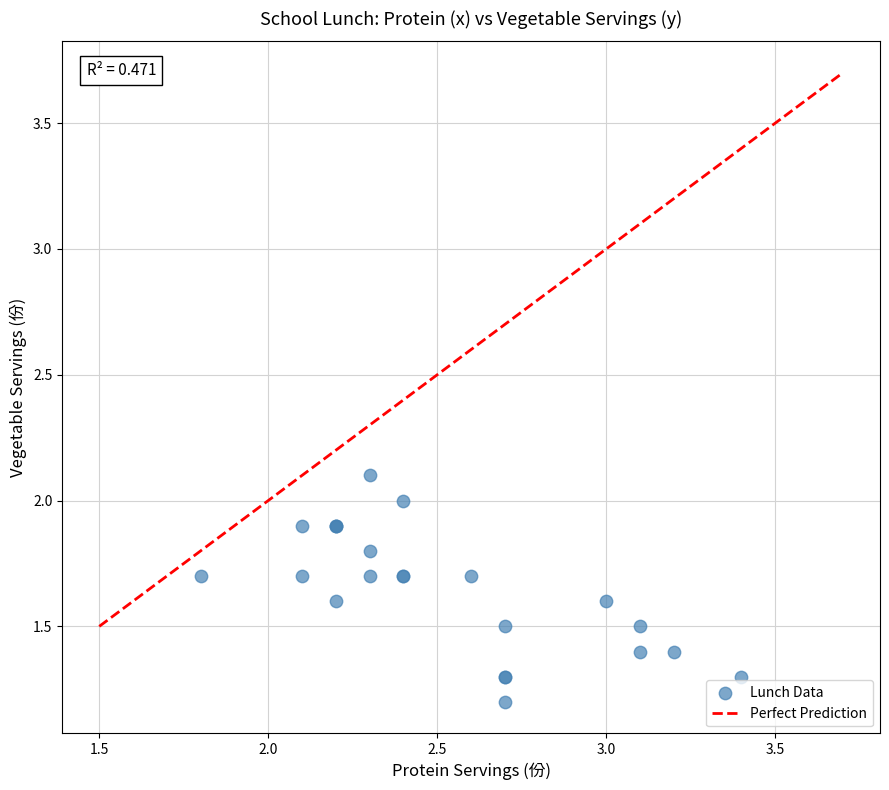

What Y value in the scatter plot is closest to 1?

1.2